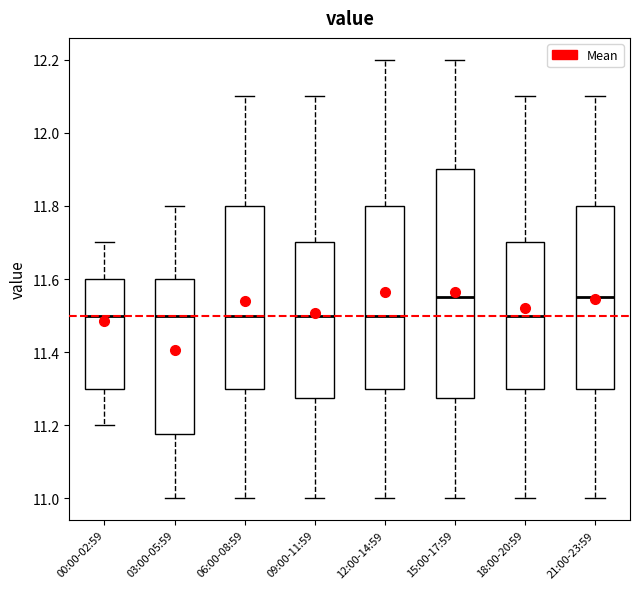

Reading left to right, read every box against the y-axis: the position of its median line, the range the box covers, and the ends of its whiskers. The values are not printed on the chart, so give them approximately, as read against the axis.

00:00-02:59: median 11.50, box 11.30 to 11.60, whiskers 11.20 to 11.70
03:00-05:59: median 11.50, box 11.18 to 11.60, whiskers 11.00 to 11.80
06:00-08:59: median 11.50, box 11.30 to 11.80, whiskers 11.00 to 12.10
09:00-11:59: median 11.50, box 11.28 to 11.70, whiskers 11.00 to 12.10
12:00-14:59: median 11.50, box 11.30 to 11.80, whiskers 11.00 to 12.20
15:00-17:59: median 11.56, box 11.28 to 11.90, whiskers 11.00 to 12.20
18:00-20:59: median 11.50, box 11.30 to 11.70, whiskers 11.00 to 12.10
21:00-23:59: median 11.56, box 11.30 to 11.80, whiskers 11.00 to 12.10